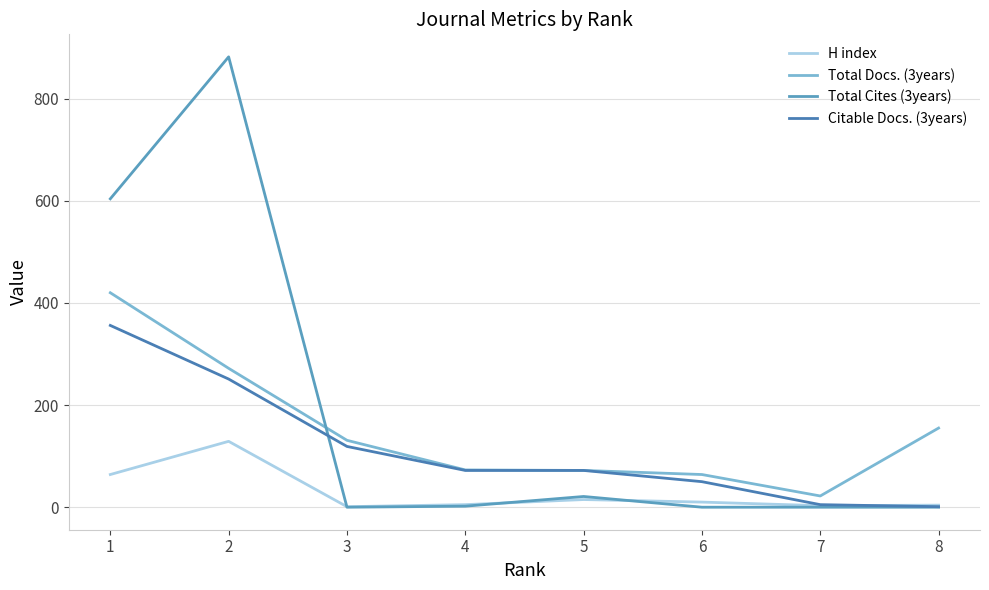

True or false: Citable Docs. (3years) and Total Docs. (3years) intersect in this chart.

False